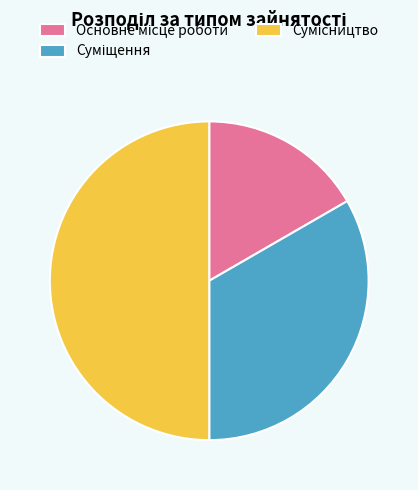

How many slices are in this pie chart?

3